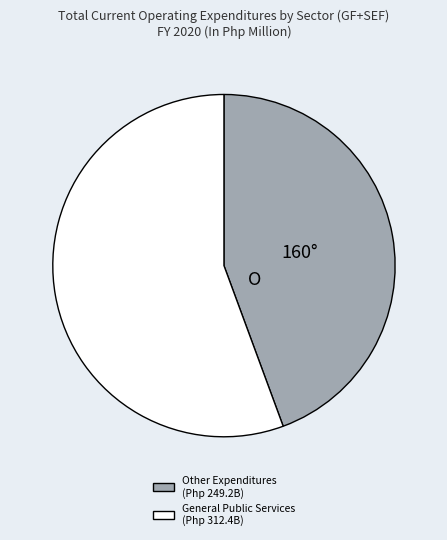

Is there a majority slice in this chart?

Yes